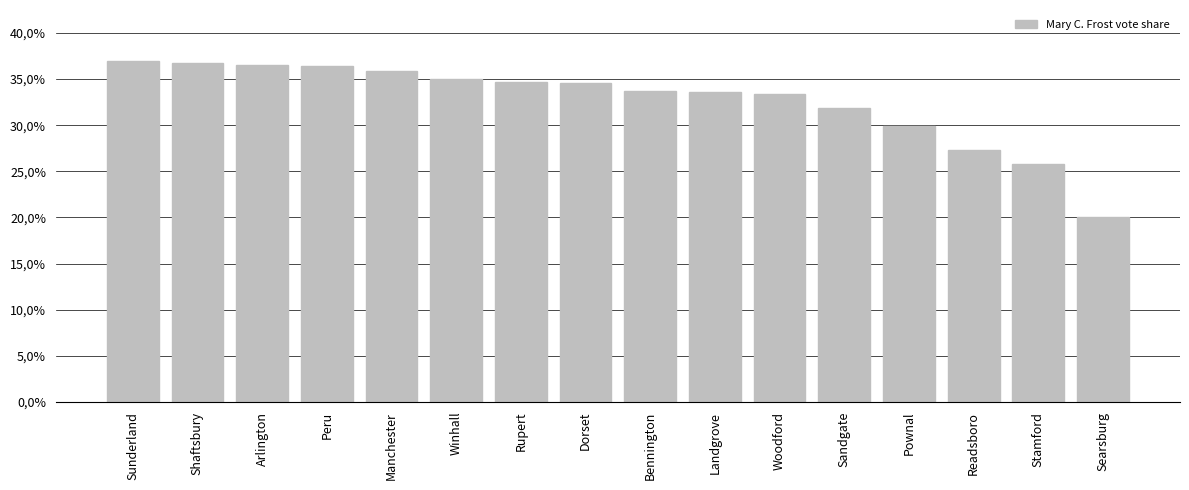

List the labels in order of value, largest first.

Sunderland, Shaftsbury, Arlington, Peru, Manchester, Winhall, Rupert, Dorset, Bennington, Landgrove, Woodford, Sandgate, Pownal, Readsboro, Stamford, Searsburg